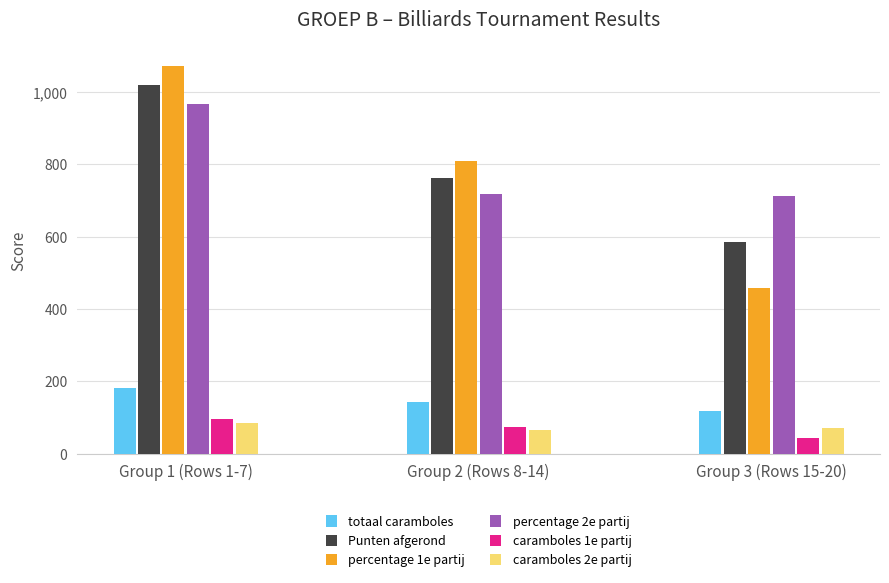

At how many categories does at least one series exceed 970?

1